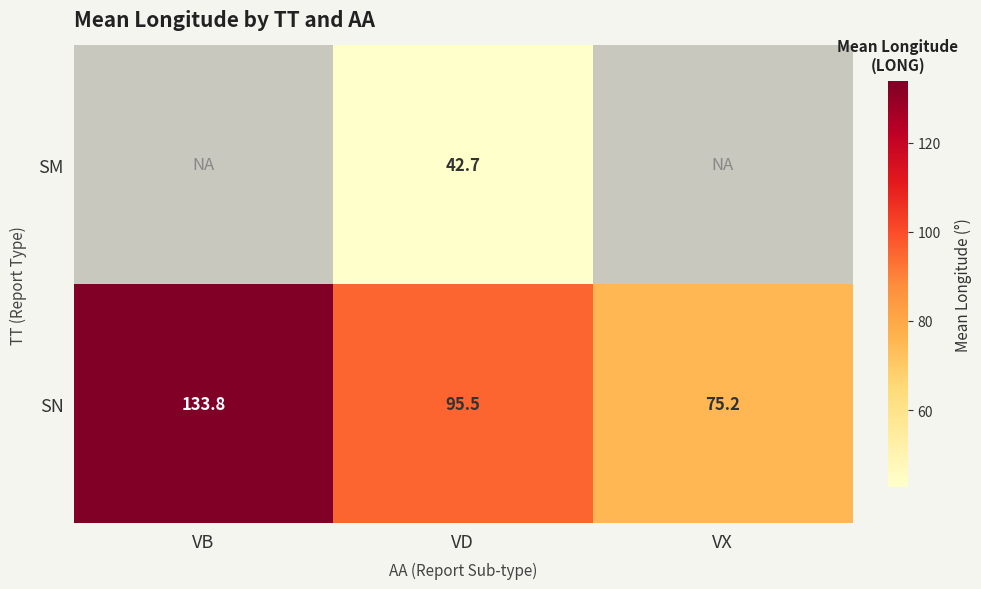

Is it true that SN equals 126.8 at VX?

False